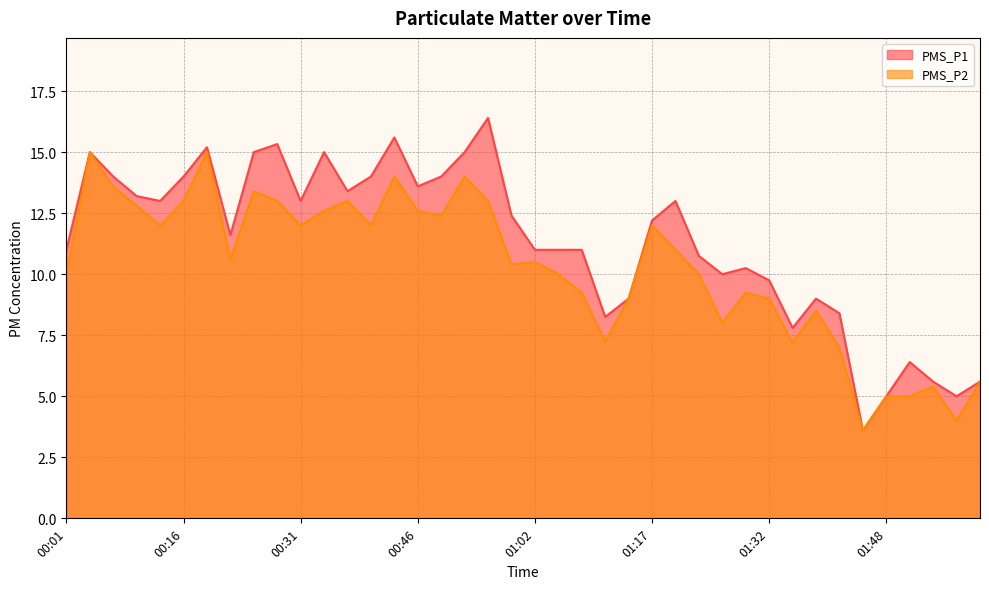

Reading left to right, list all the values displayed in this chart.

PMS_P1: 00:01=11.0	00:04=15.0	00:07=14.0	00:10=13.2	00:13=13.0	00:16=14.0	00:19=15.2	00:22=11.6	00:25=15.0	00:28=15.3	00:31=13.0	00:34=15.0	00:37=13.4	00:40=14.0	00:43=15.6	00:46=13.6	00:49=14.0	00:52=15.0	00:56=16.4	00:59=12.4	01:02=11.0	01:05=11.0	01:08=11.0	01:11=8.2	01:14=9.0	01:17=12.2	01:20=13.0	01:23=10.8	01:26=10.0	01:29=10.2	01:32=9.8	01:35=7.8	01:38=9.0	01:42=8.4	01:45=3.6	01:48=5.0	01:51=6.4	01:54=5.6	01:57=5.0	02:00=5.6
PMS_P2: 00:01=10.0	00:04=15.0	00:07=13.6	00:10=12.8	00:13=12.0	00:16=13.0	00:19=15.0	00:22=10.6	00:25=13.4	00:28=13.0	00:31=12.0	00:34=12.6	00:37=13.0	00:40=12.0	00:43=14.0	00:46=12.6	00:49=12.4	00:52=14.0	00:56=13.0	00:59=10.4	01:02=10.5	01:05=10.0	01:08=9.2	01:11=7.2	01:14=9.0	01:17=12.0	01:20=11.0	01:23=10.0	01:26=8.0	01:29=9.2	01:32=9.0	01:35=7.2	01:38=8.5	01:42=7.0	01:45=3.6	01:48=5.0	01:51=5.0	01:54=5.4	01:57=4.0	02:00=5.6